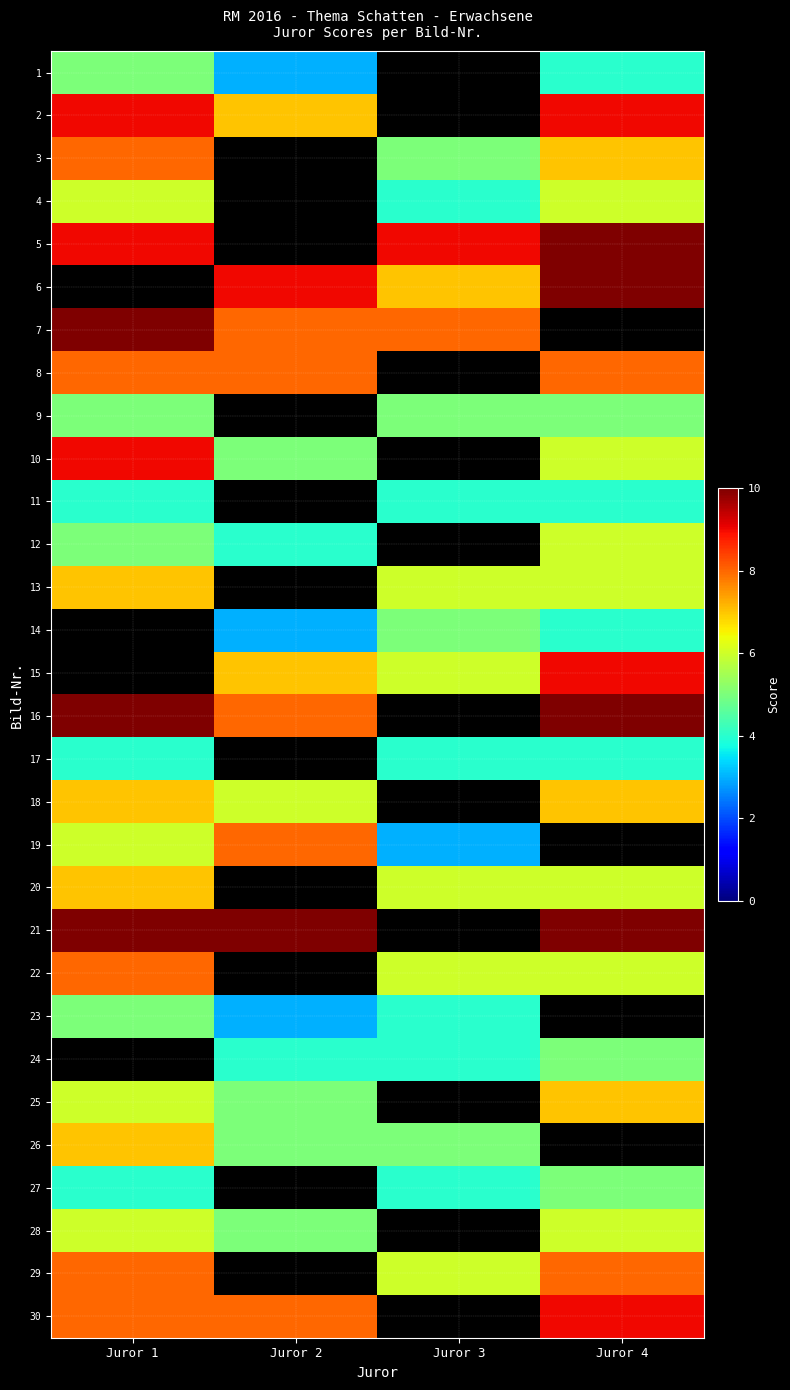

Which series changed the most between Juror 2 and Juror 3?

19